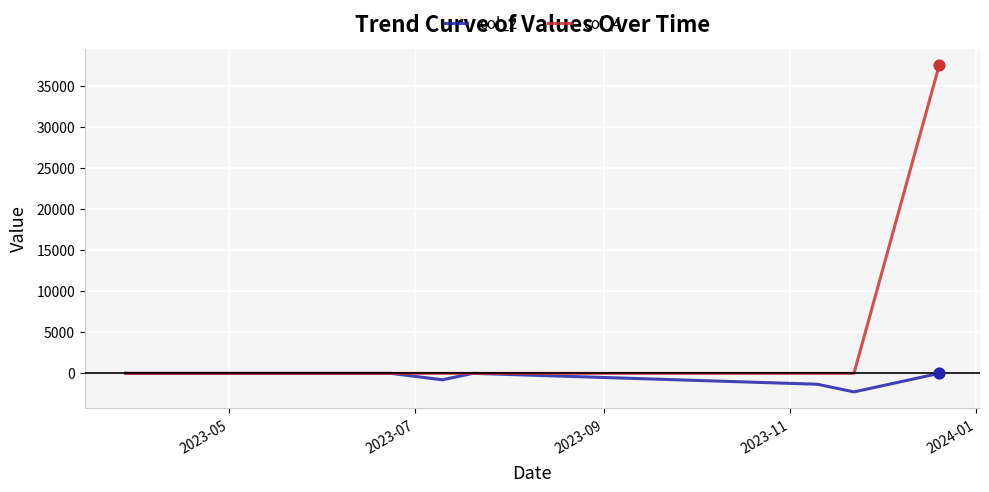

What are all the series names shown in the legend?

col_2, col_4